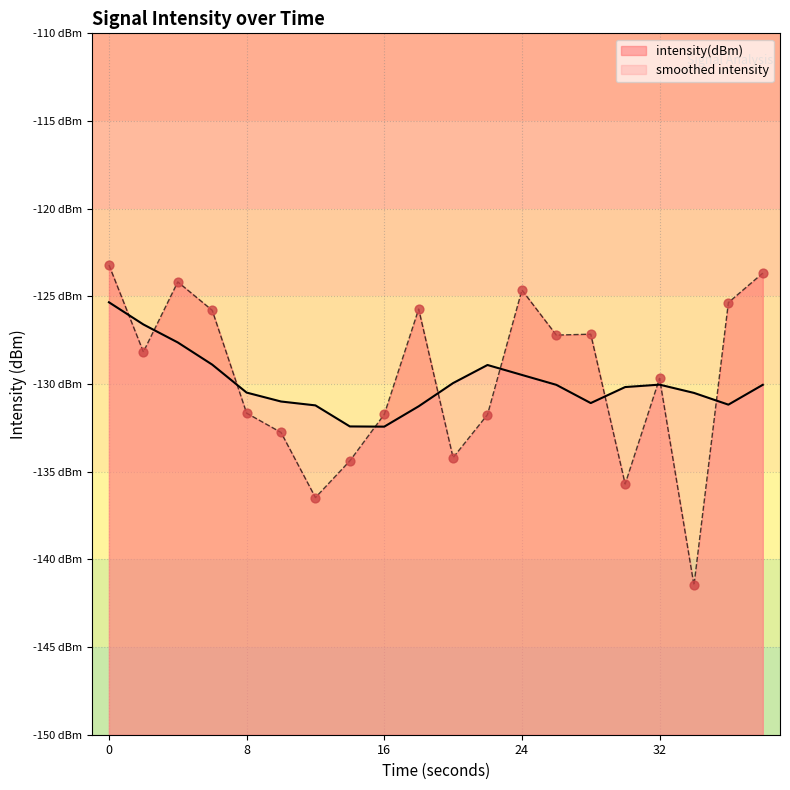

What is the change in value from 8 to 20?

-2.5